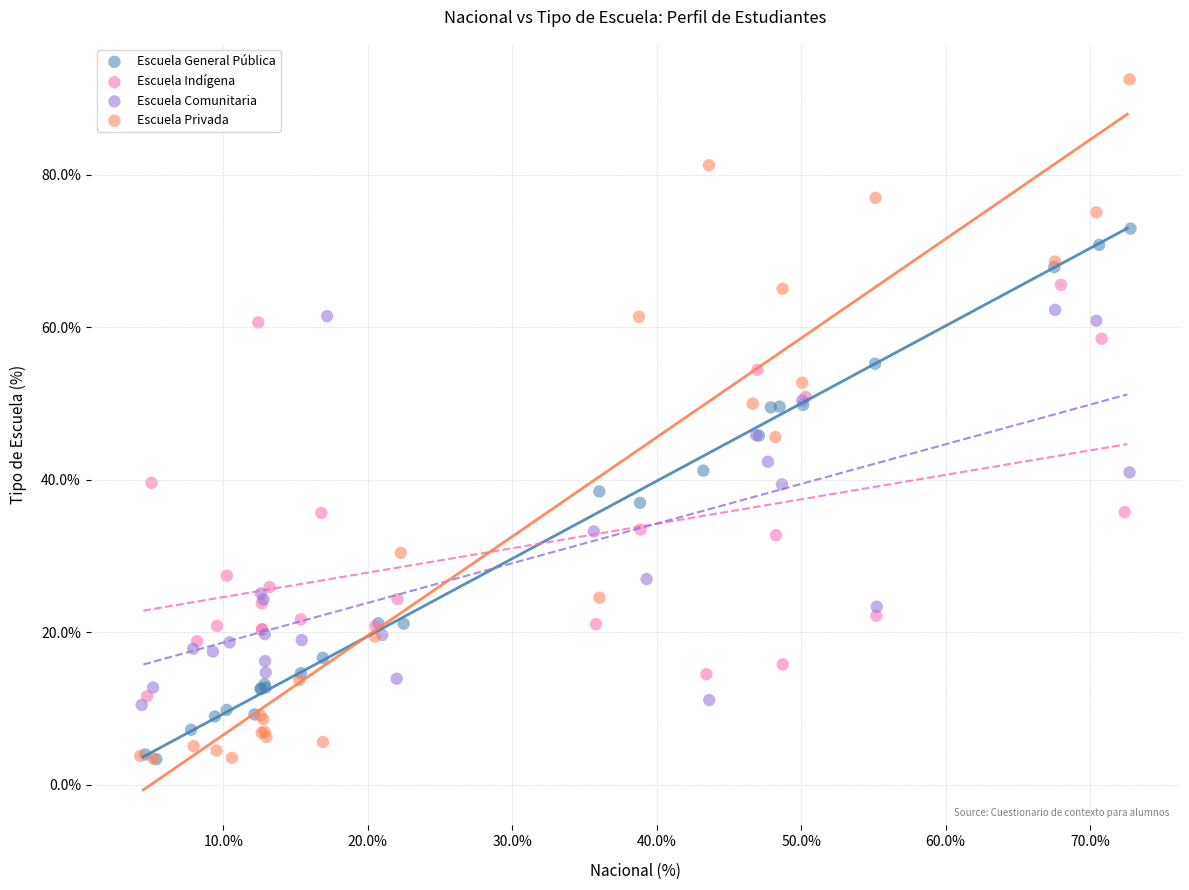

Which series has the widest spread of Y values?

Escuela Privada